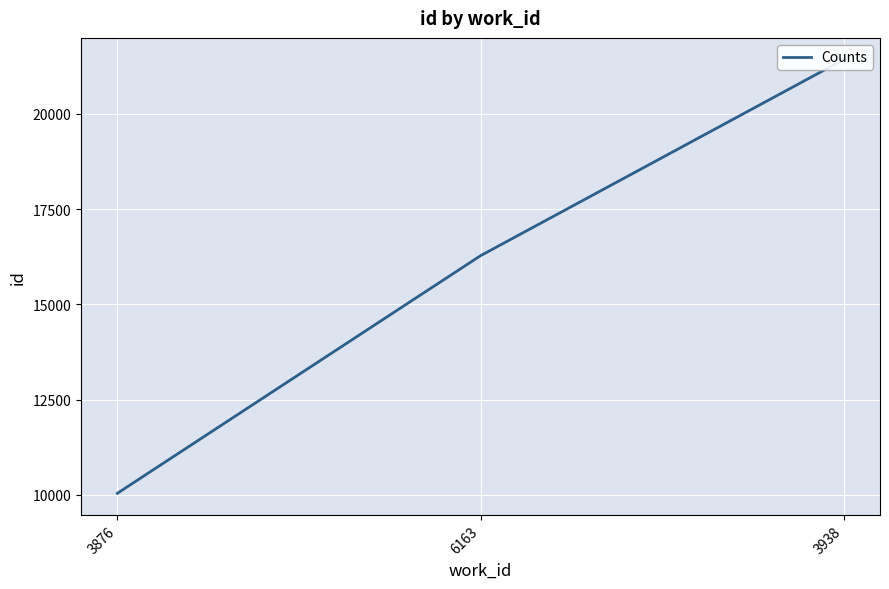

What is the change in value from 3876 to 3938?

+11384